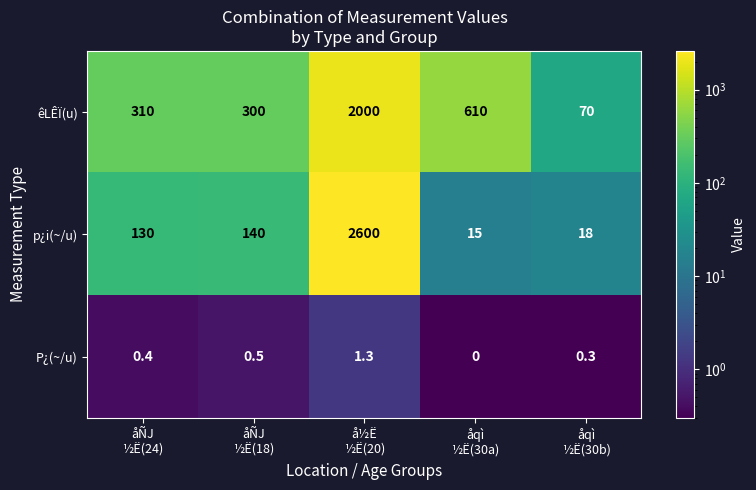

Which series has the widest spread of values?

p¿i(~/u)